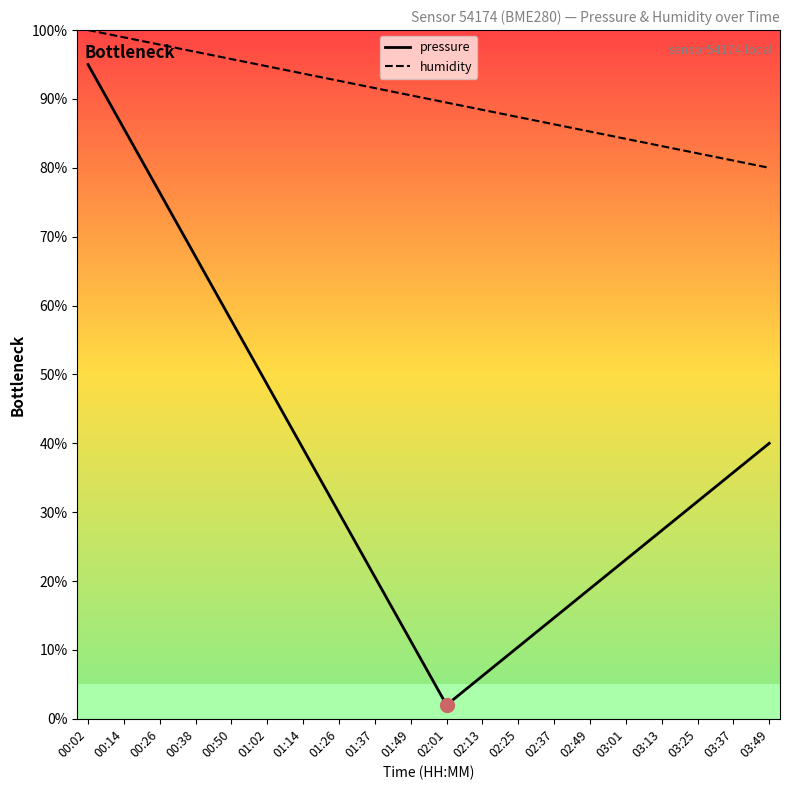

What is the difference between the second highest and second lowest values in the pressure series?

79.5